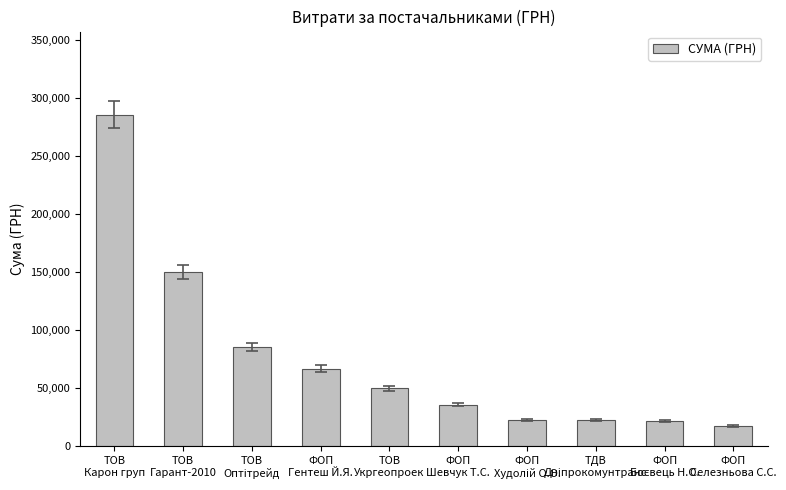

How many bars are there in total?

10